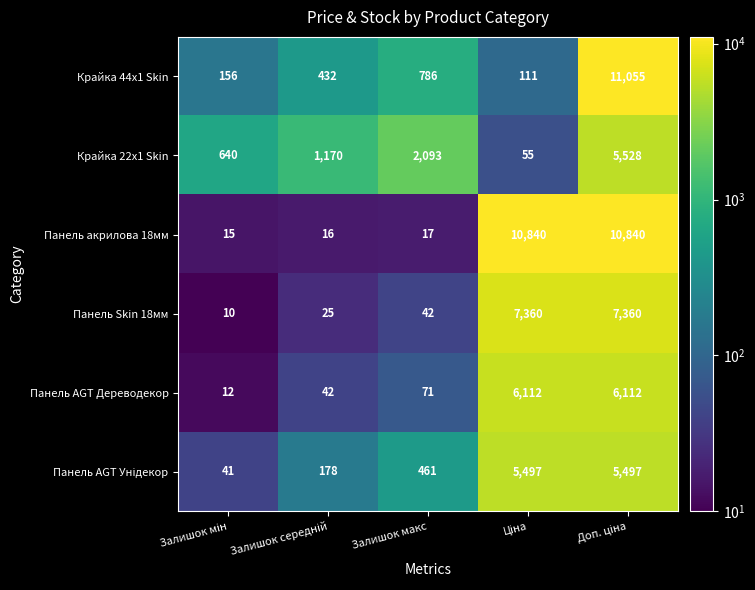

Which series has the largest total across all categories?

Панель акрилова 18мм